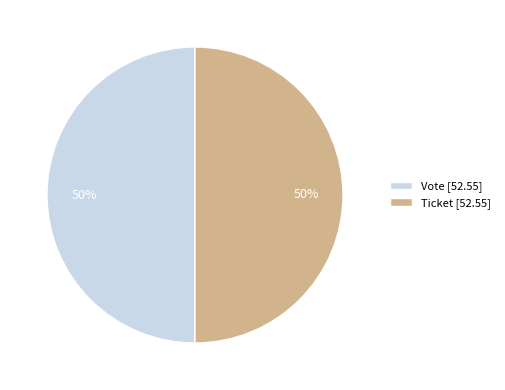

Is it true that Ticket [52.55] is 60% of the pie?

False